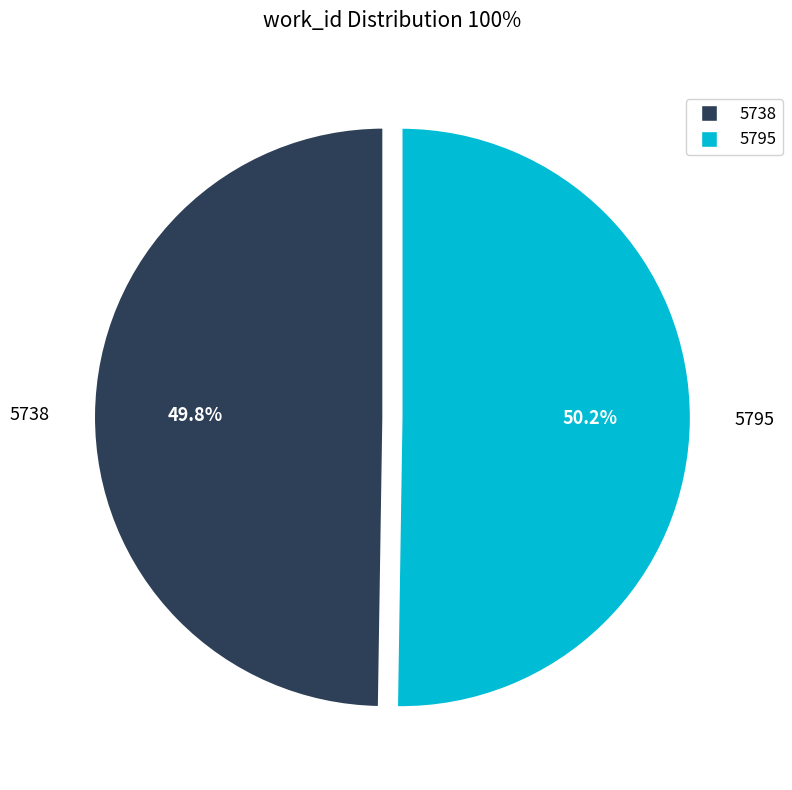

Is there a majority slice in this chart?

Yes